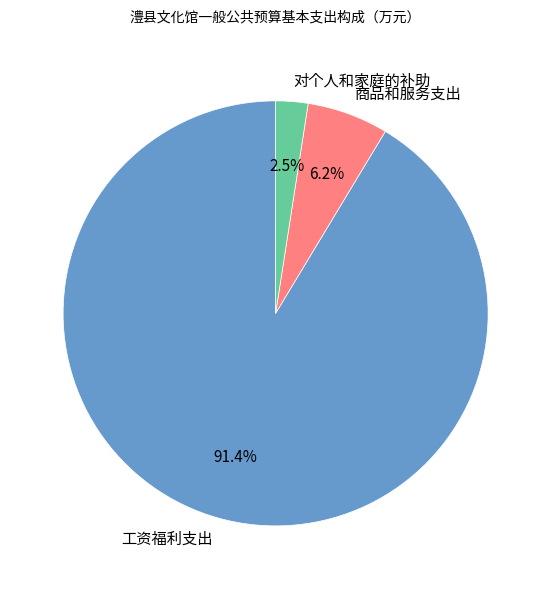

How many slices are in this pie chart?

3